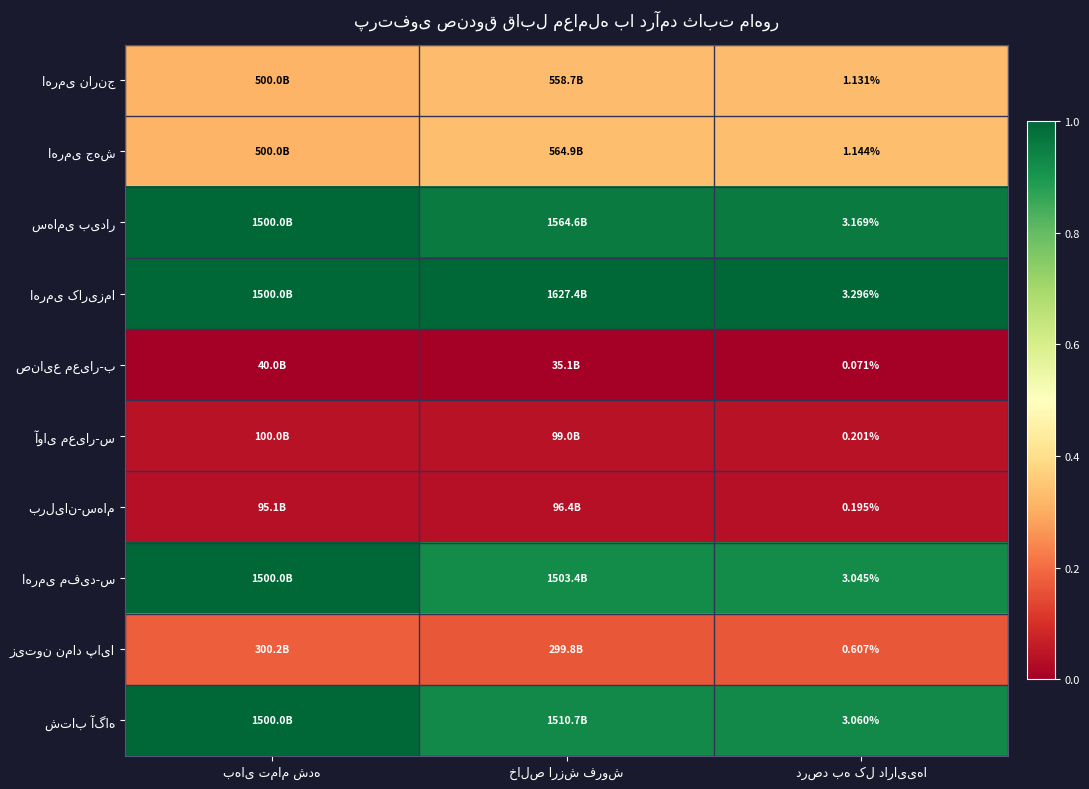

Between خالص ارزش فروش and درصد به کل دارایی‌ها, which is larger?

خالص ارزش فروش